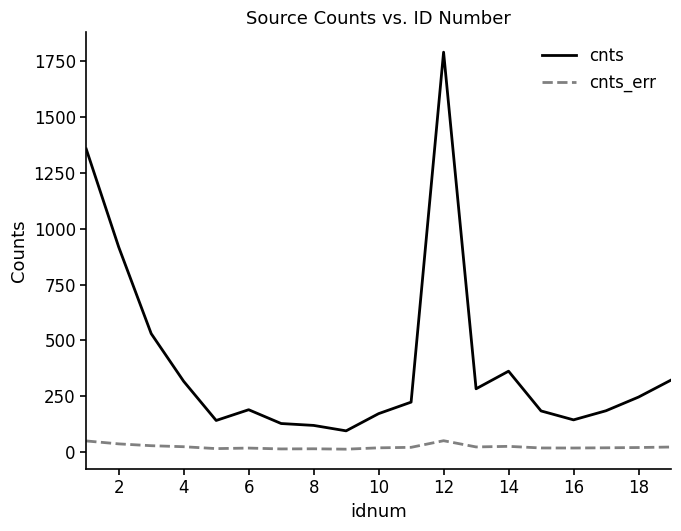

Which series has the widest spread of values?

cnts